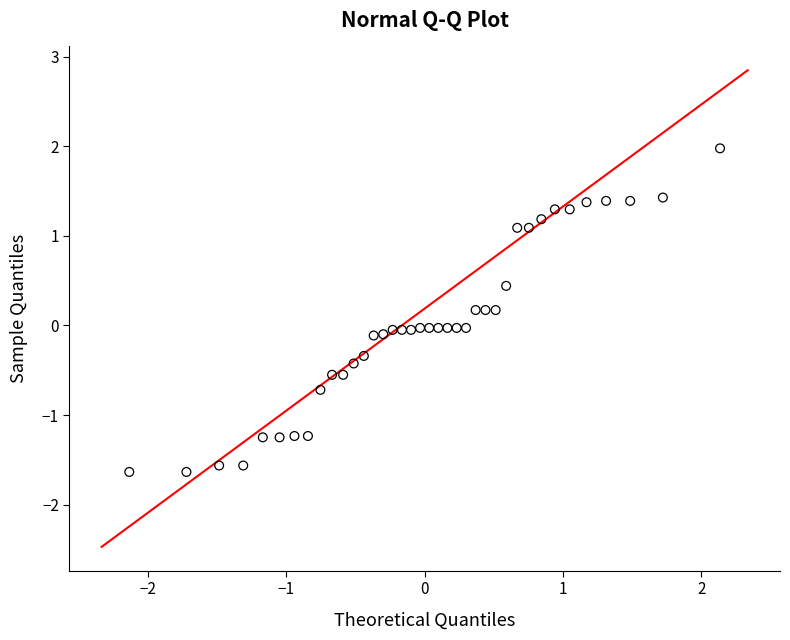

What is the range of Y values (max minus min)?

3.6